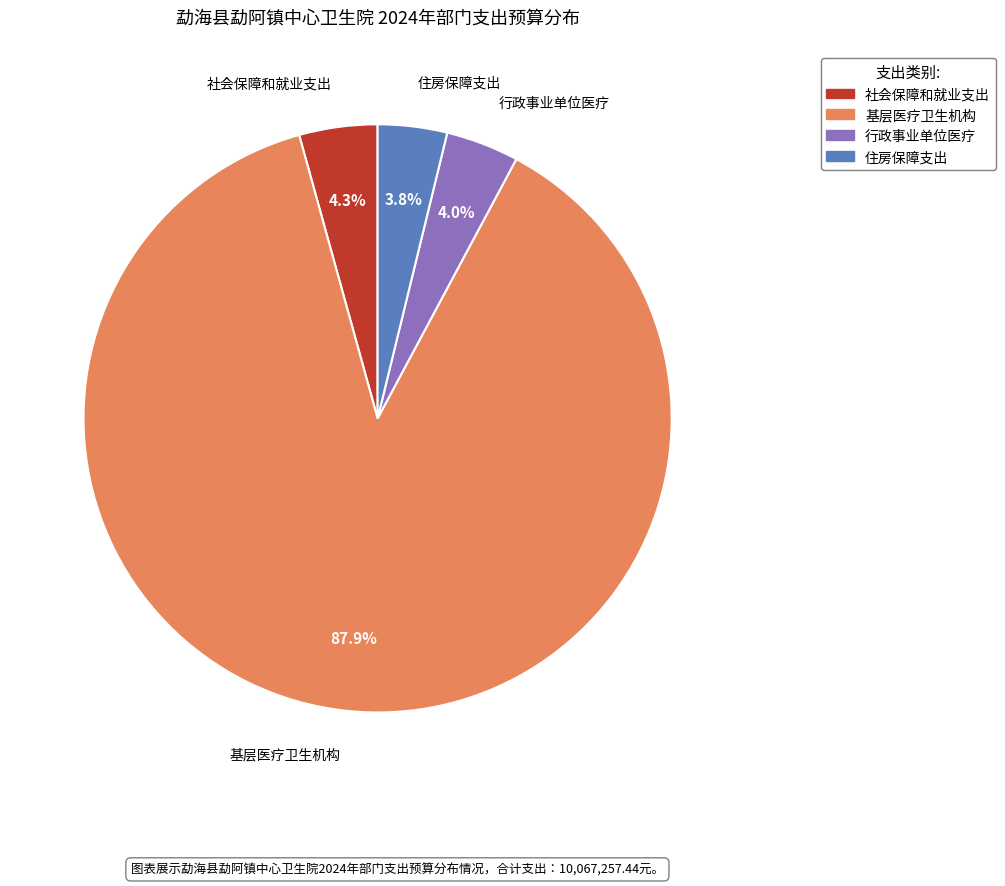

What percentage is the 基层医疗卫生机构 slice, to the nearest percent?

88%